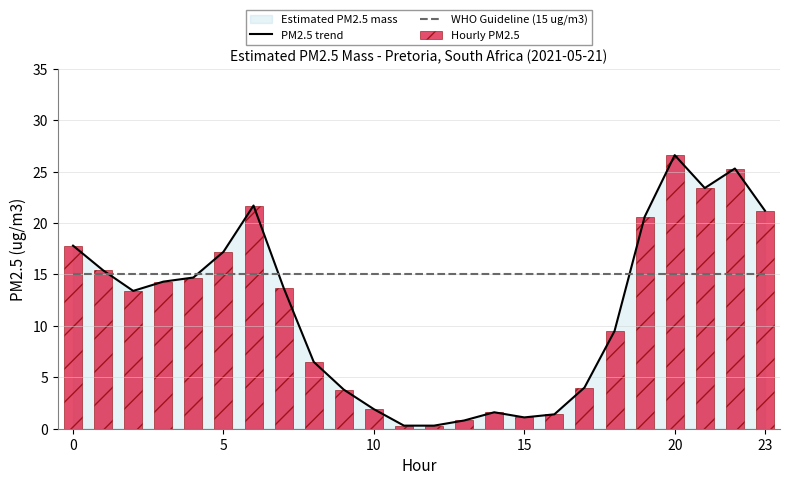

What is the label of the 21st bar from the left?

20